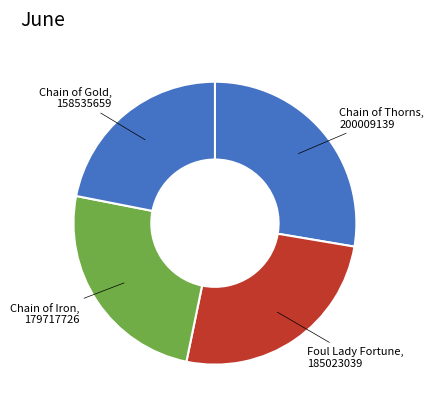

Count the number of slices in the pie.

4